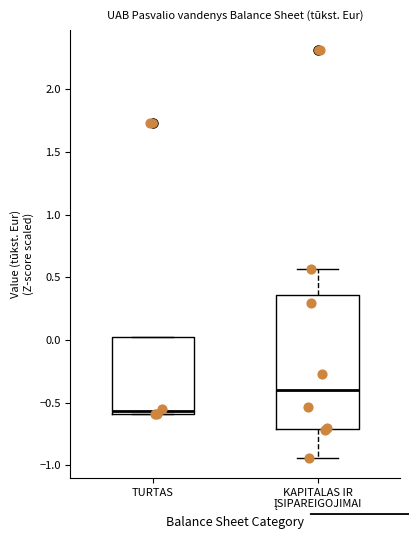

Reading left to right, read every box against the y-axis: the position of its median line, the range the box covers, and the ends of its whiskers. The values are not printed on the chart, so give them approximately, as read against the axis.

TURTAS: median -0.55, box -0.60 to 0.00, whiskers -0.60 to 0.00
KAPITALAS IR ĮSIPAREIGOJIMAI: median -0.40, box -0.70 to 0.35, whiskers -0.95 to 0.55